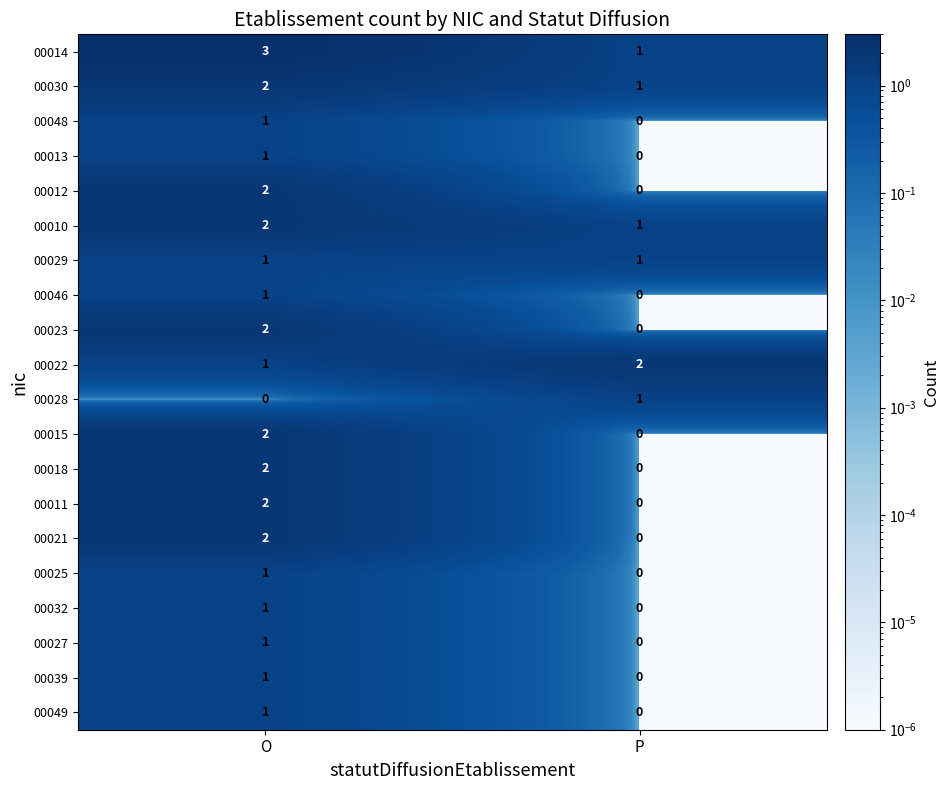

Where is 00048 nearest to the value 0?

P